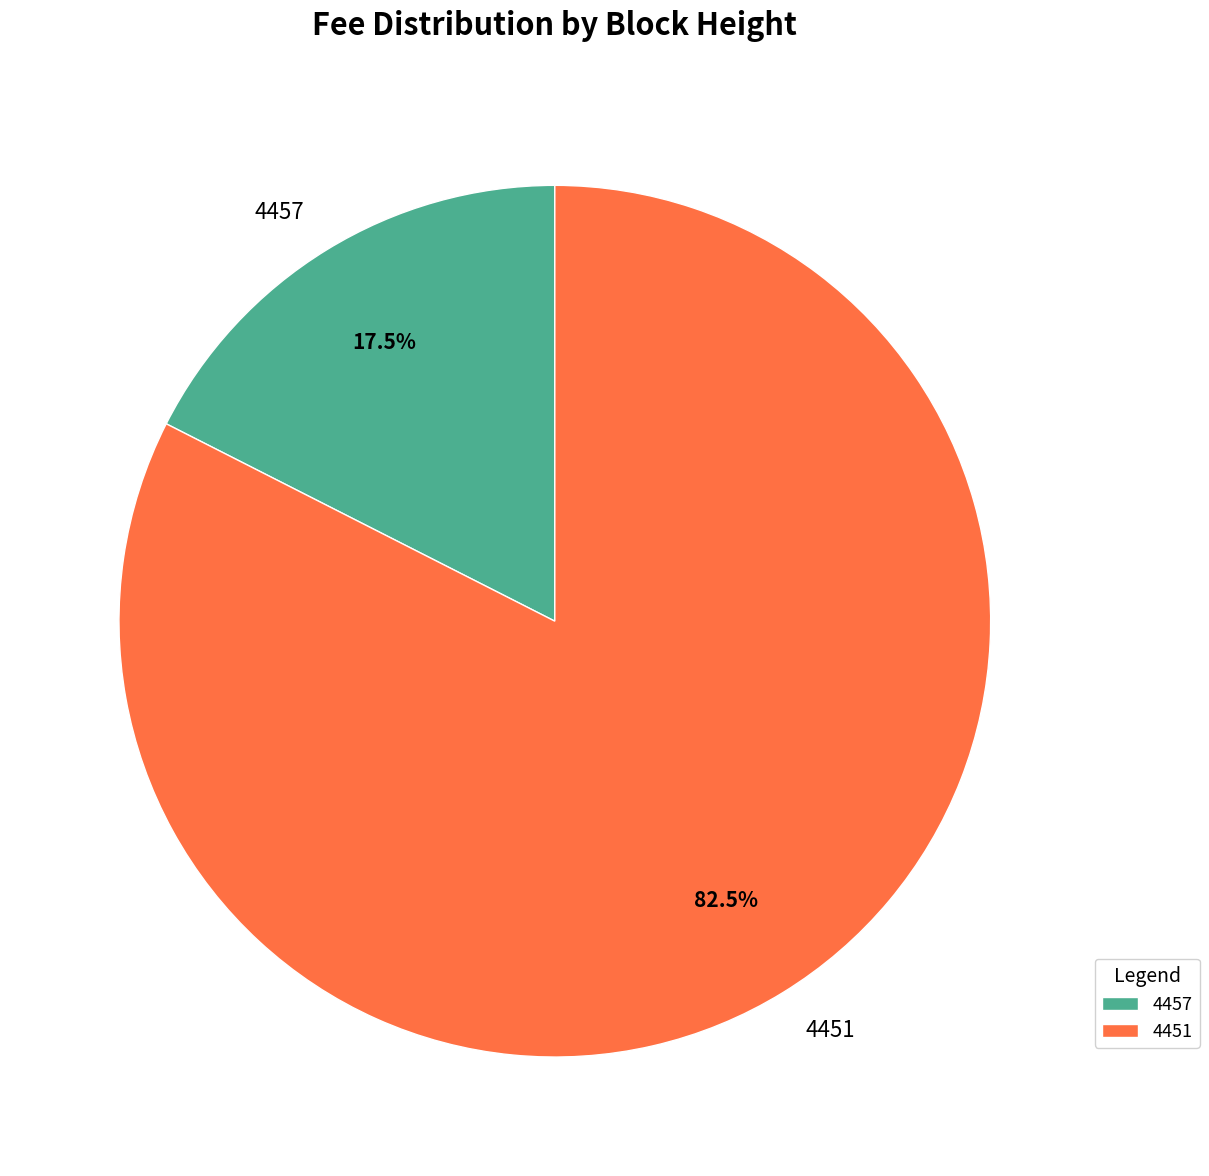

To the nearest percent, what is the average slice percentage?

50%